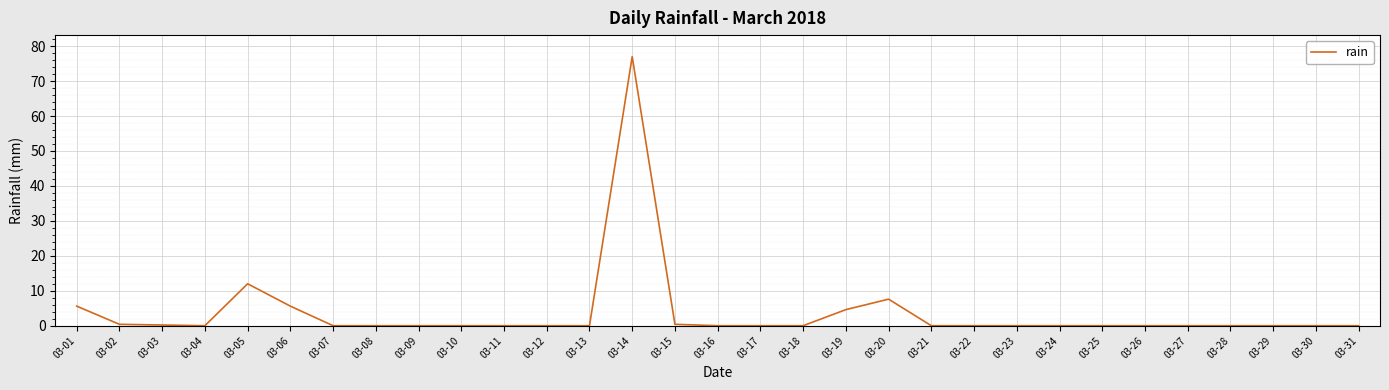

Is it true that the value at 03-13 is 0.0?

True